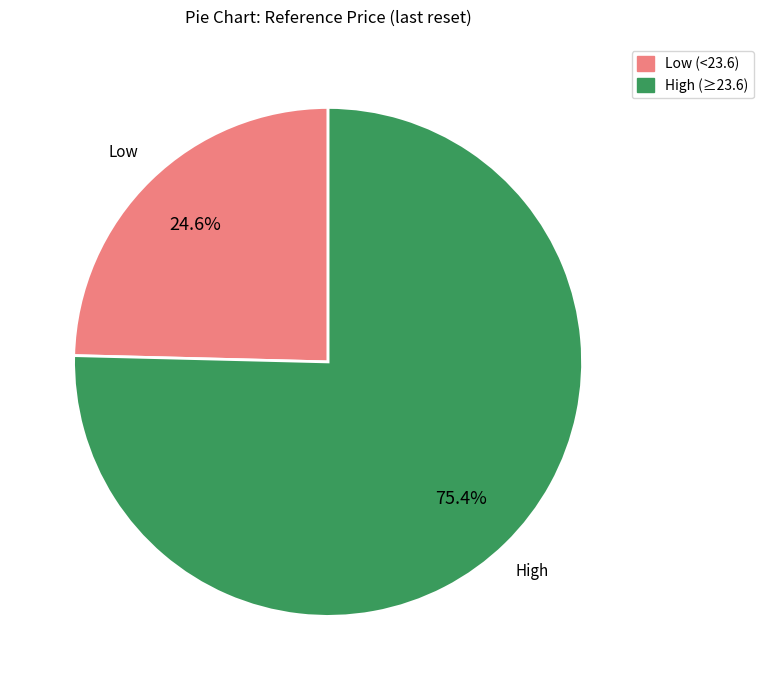

To the nearest percent, what is the average slice percentage?

50%